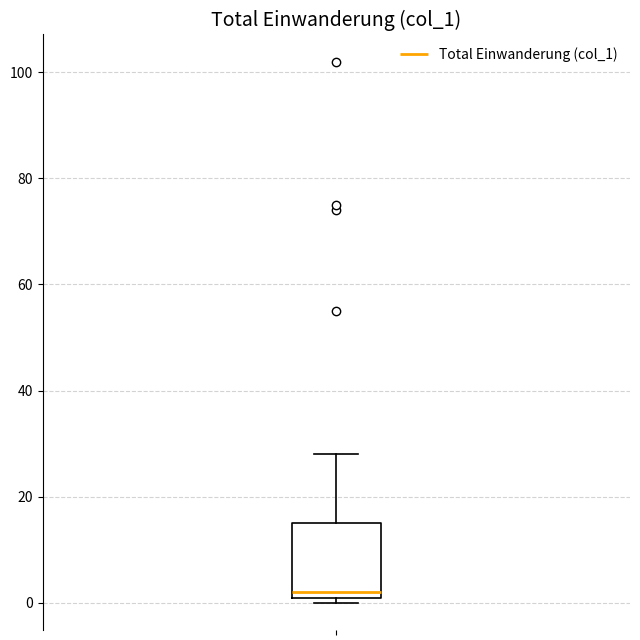

Transcribe this box plot: give where the median line is, the range the box spans, and where the two whiskers end, as read against the y-axis. The values are not printed on the chart, so give them approximately, as read against the axis.

median 2 (just above the box's lower edge), box 2 to 16, whiskers 0 to 28